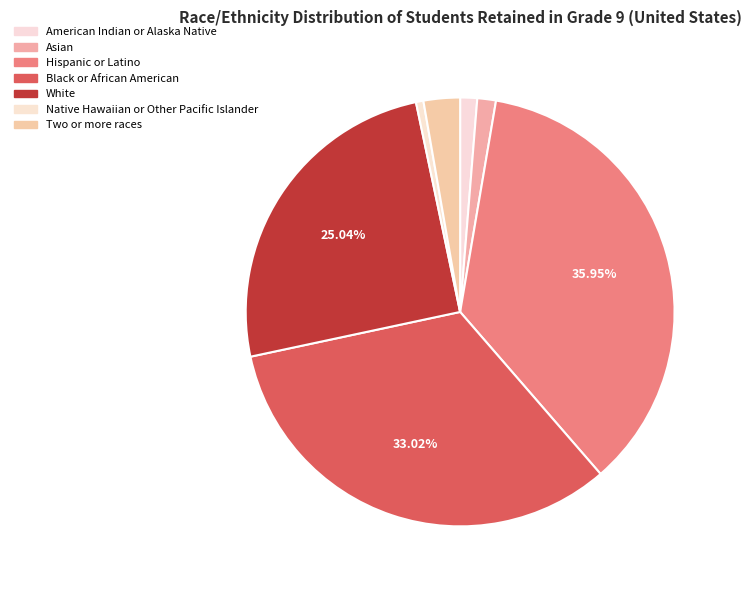

What percentage is the American Indian or Alaska Native slice, to the nearest percent?

1%